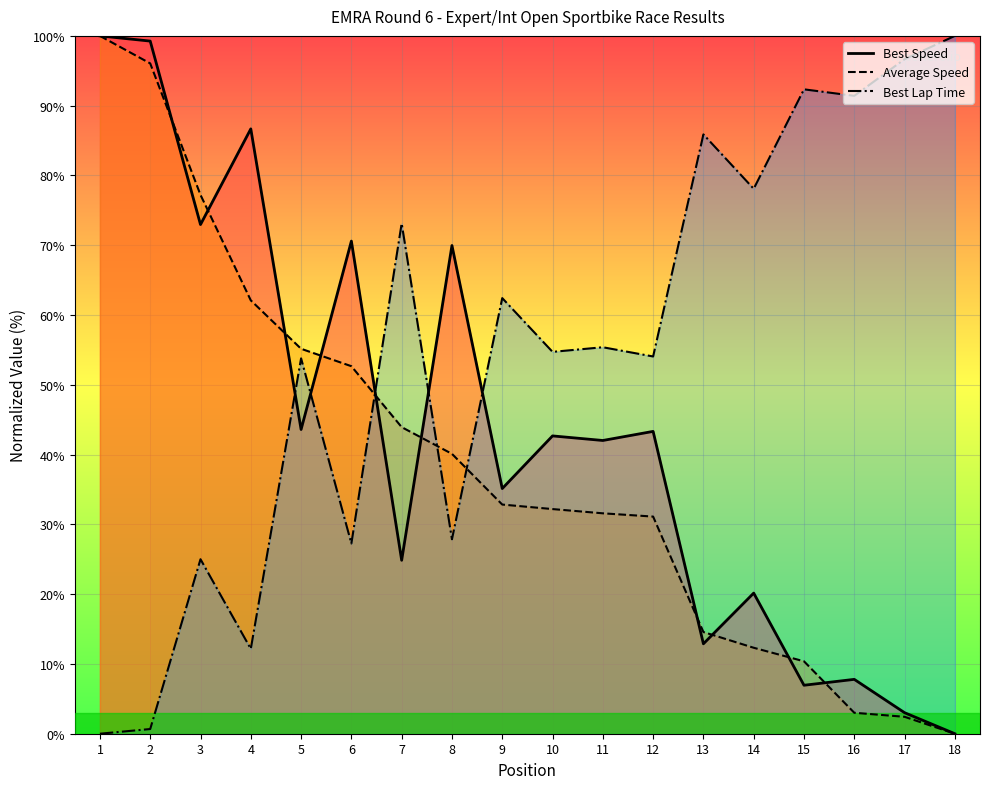

What is the sum of the Average Speed values at 10 and 9?

65.0